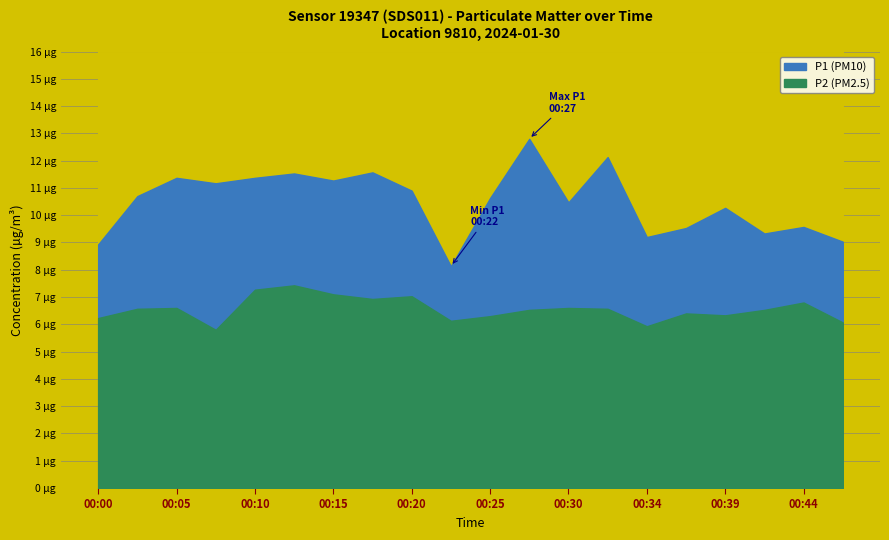

Which series changed the most between 00:07 and 00:12?

P2